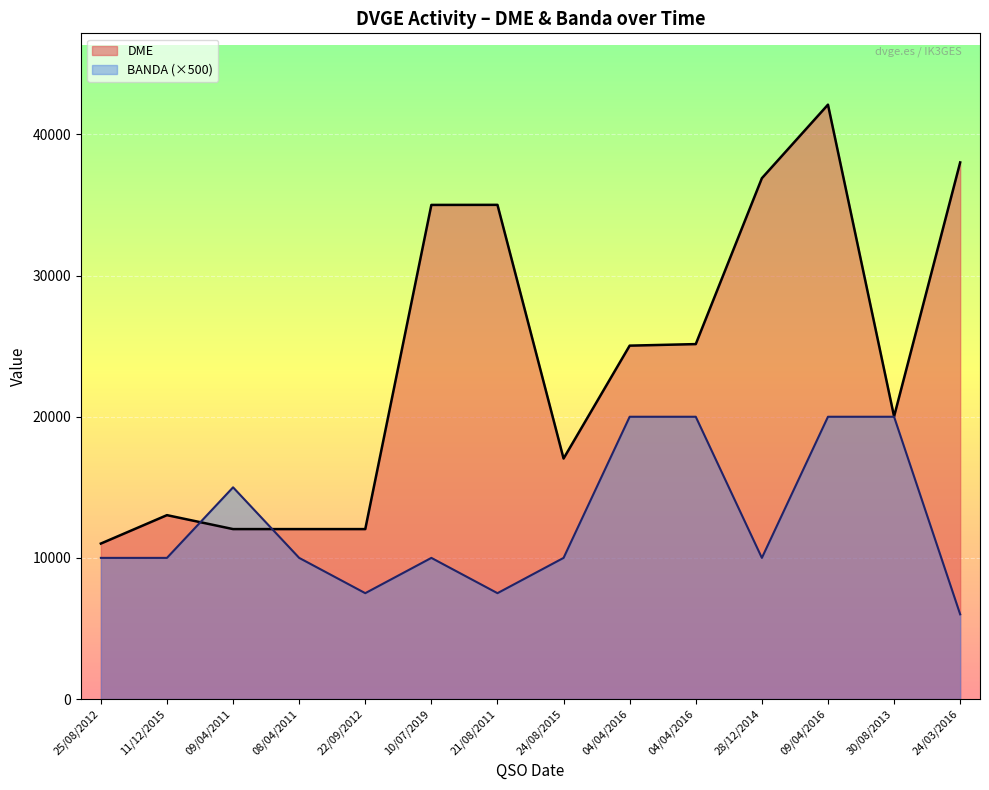

Is it true that BANDA equals 7500 at 21/08/2011?

True